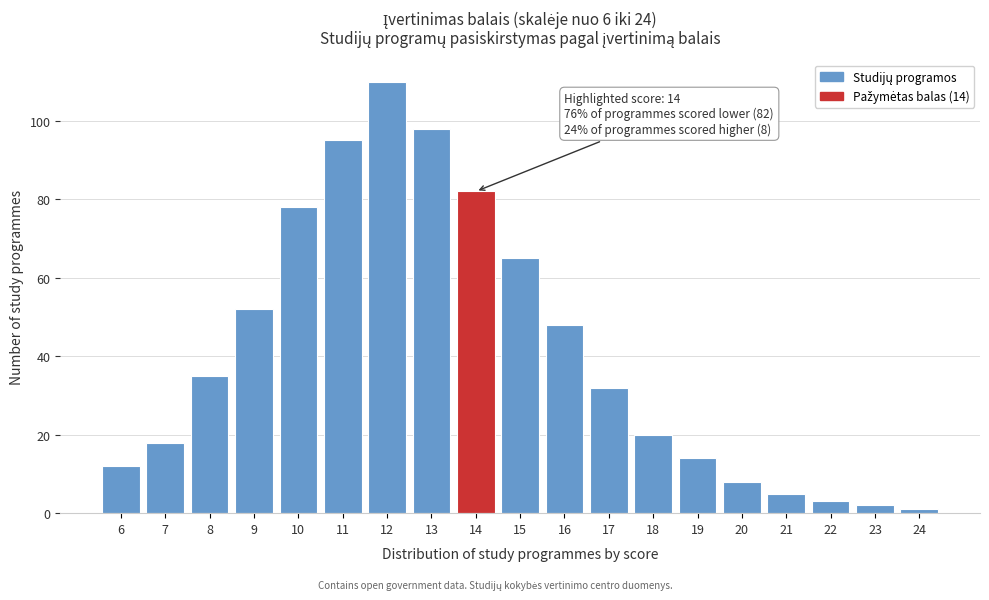

Reading left to right, transcribe all the data shown in this chart.

12	18	35	52	78	95	110	98	82	65	48	32	20	14	8	5	3	2	1